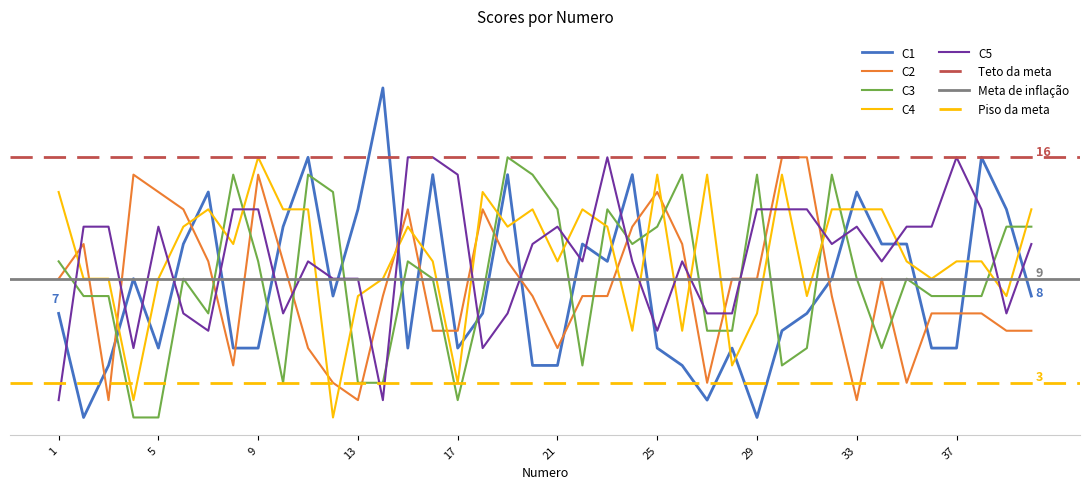

True or false: C4 has a value of 12 at 29.

False